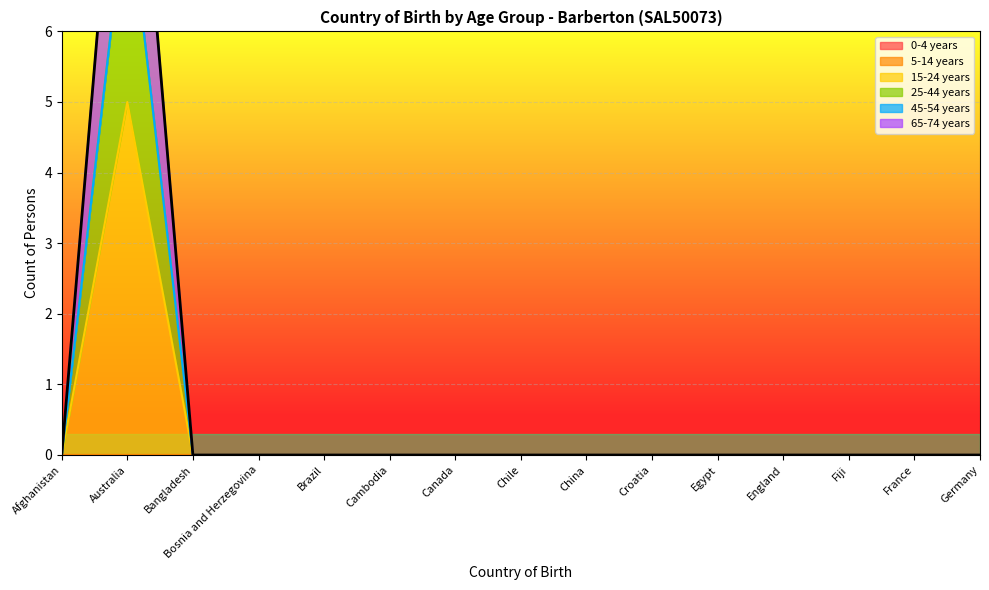

True or false: 15-24 years and 65-74 years cross at least once.

False